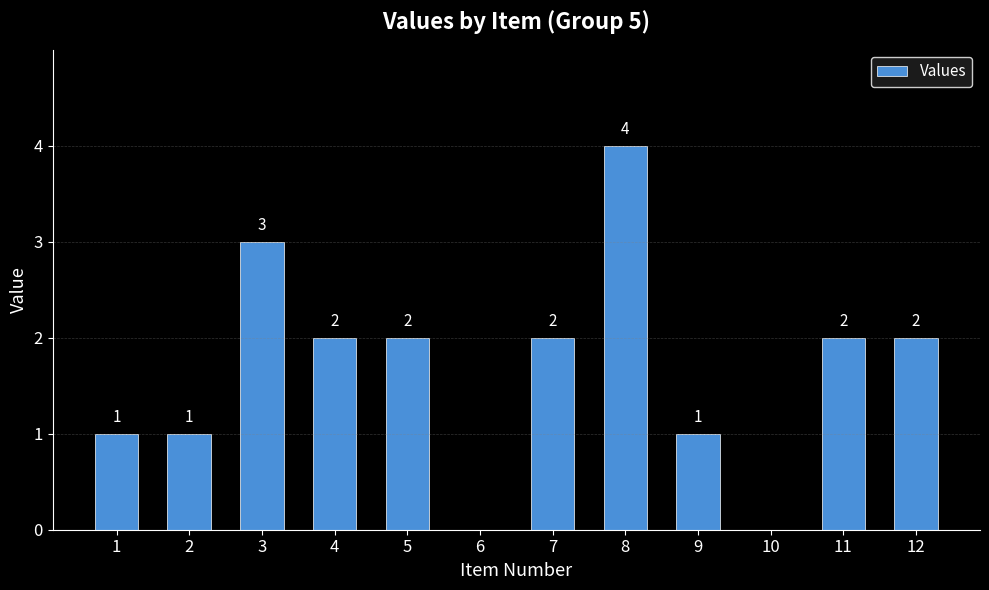

Count the values in the range 1 to 2.

8